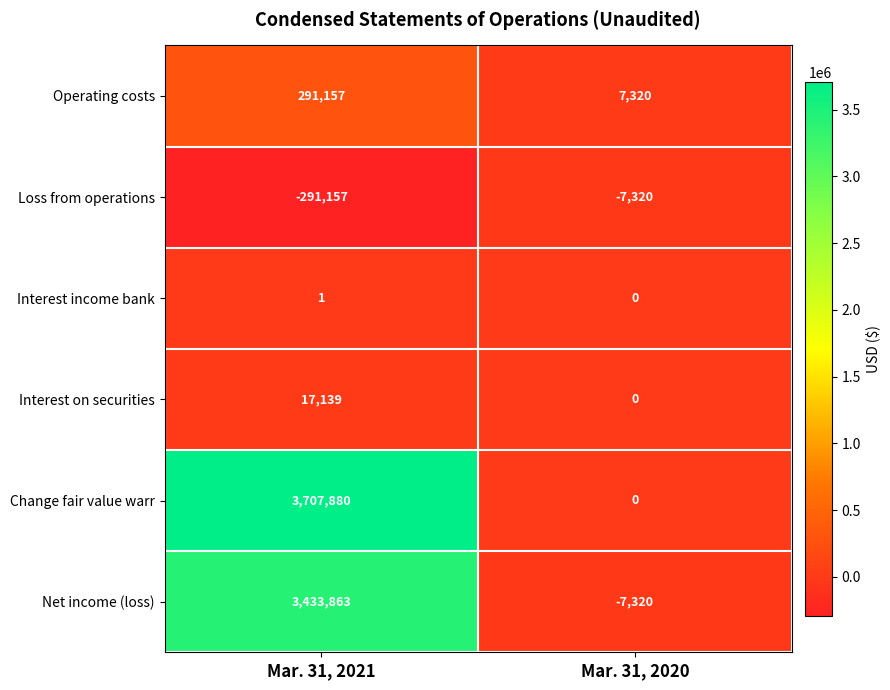

Rank the series at Mar. 31, 2021 from highest to lowest value.

Change fair value warr, Net income (loss), Operating costs, Interest on securities, Interest income bank, Loss from operations